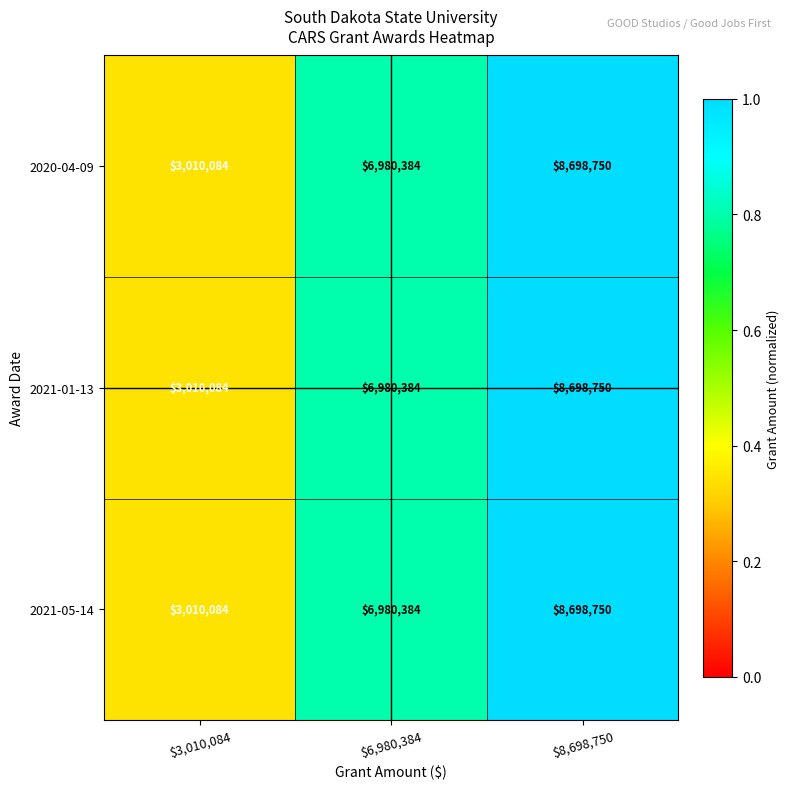

What is the smallest value displayed?

3010084